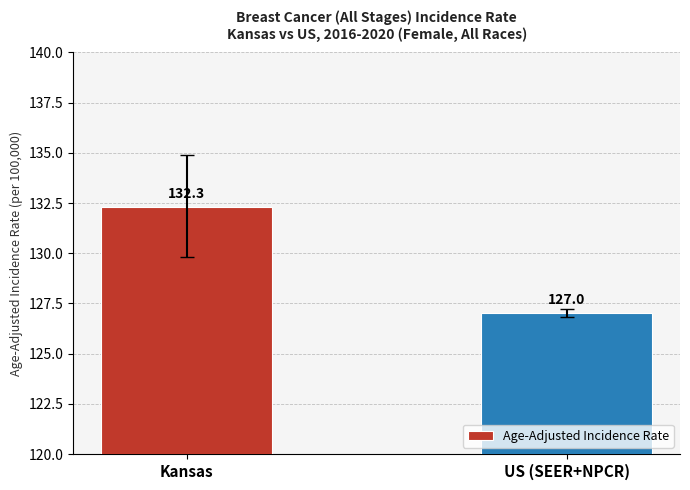

Read the value at US (SEER+NPCR).

127.0